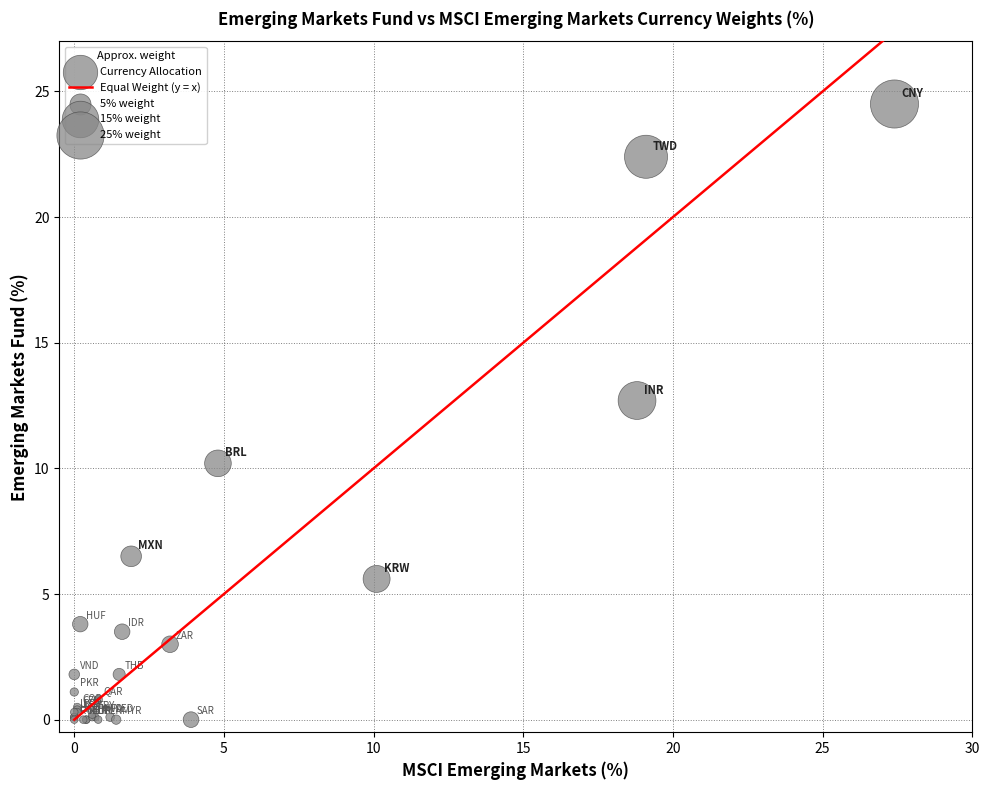

What Y value in the scatter plot is closest to 12?

12.7